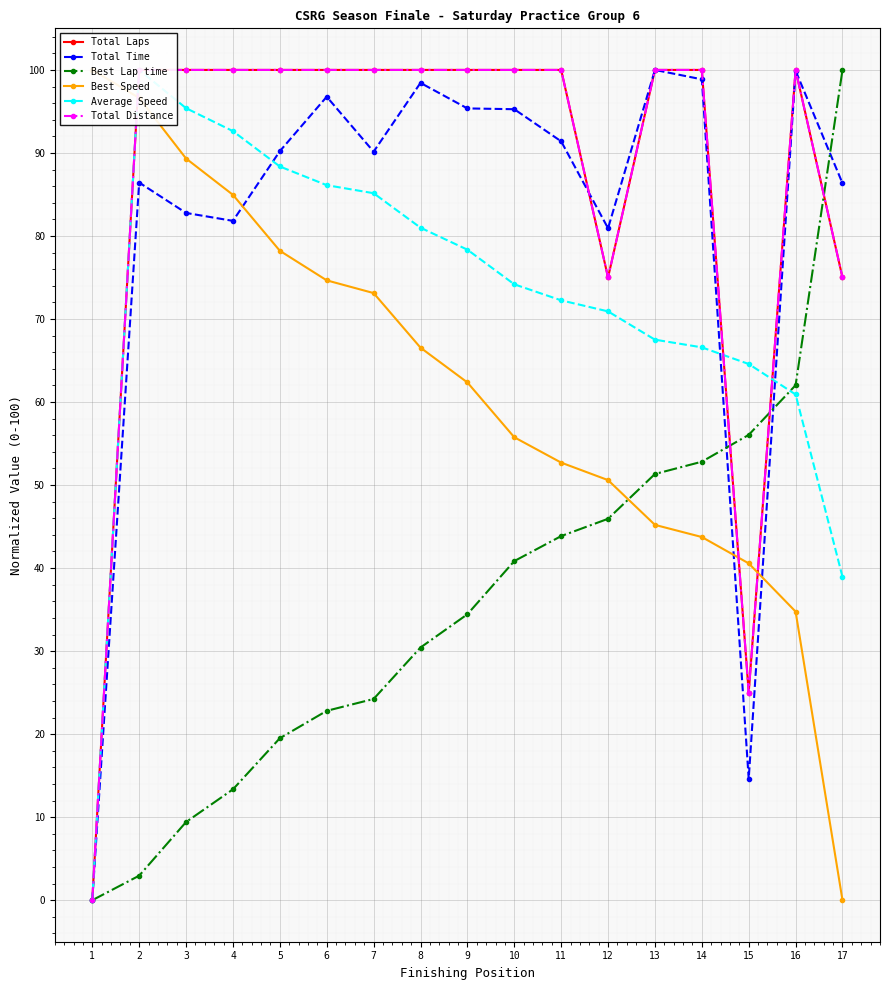

What is the difference between the highest and lowest values at 16?

65.2